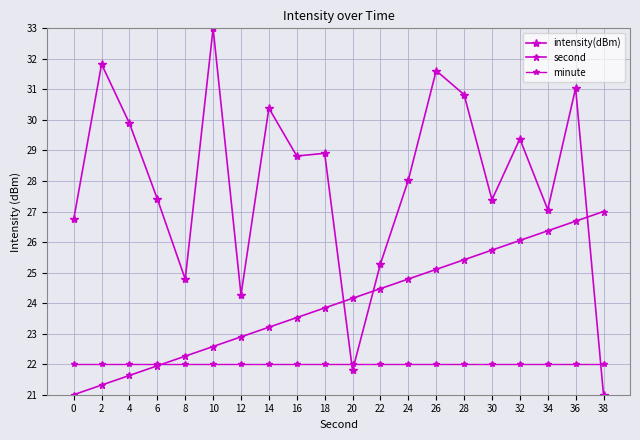

What is the difference between the maximum and minimum values in the second series?

6.0